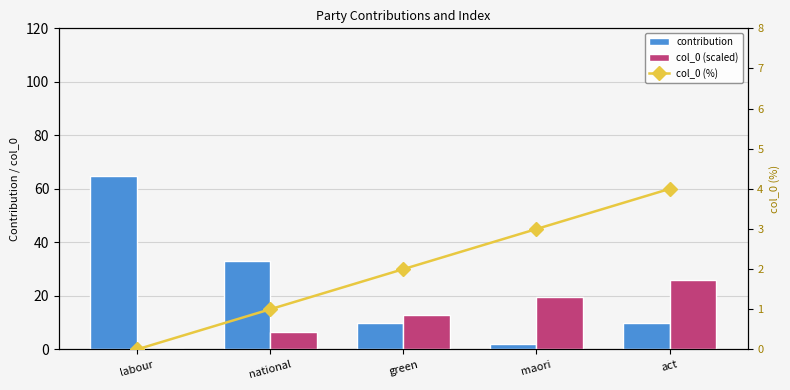

What is the sum of the contribution values at green and national?

43.0